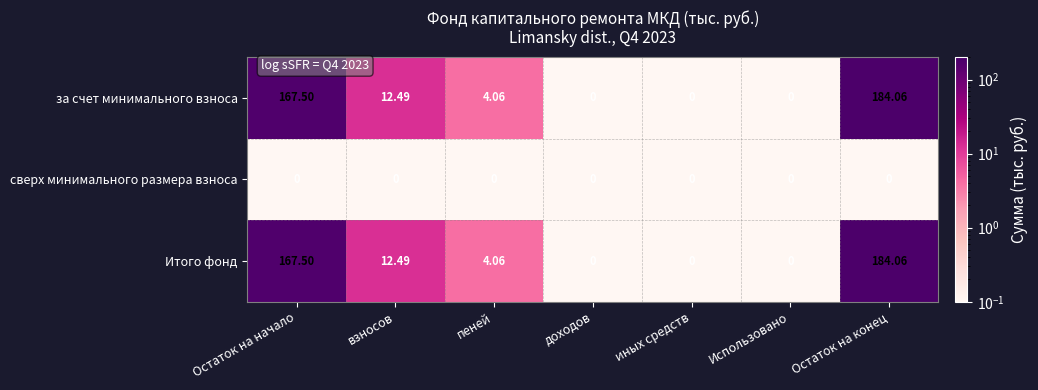

At which category is the sum across all series the highest?

Остаток на конец